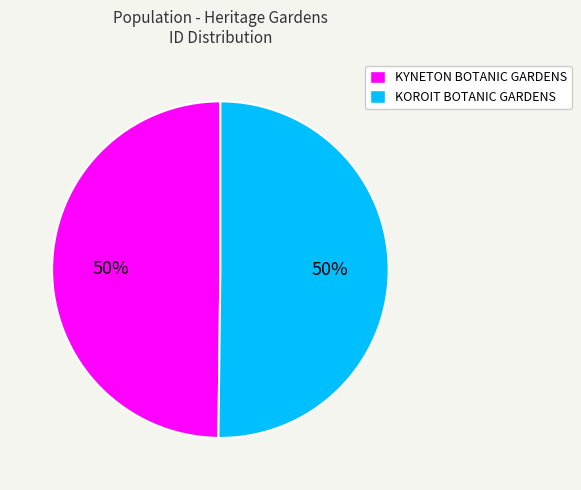

True or false: KYNETON BOTANIC GARDENS accounts for 50% of the total.

True